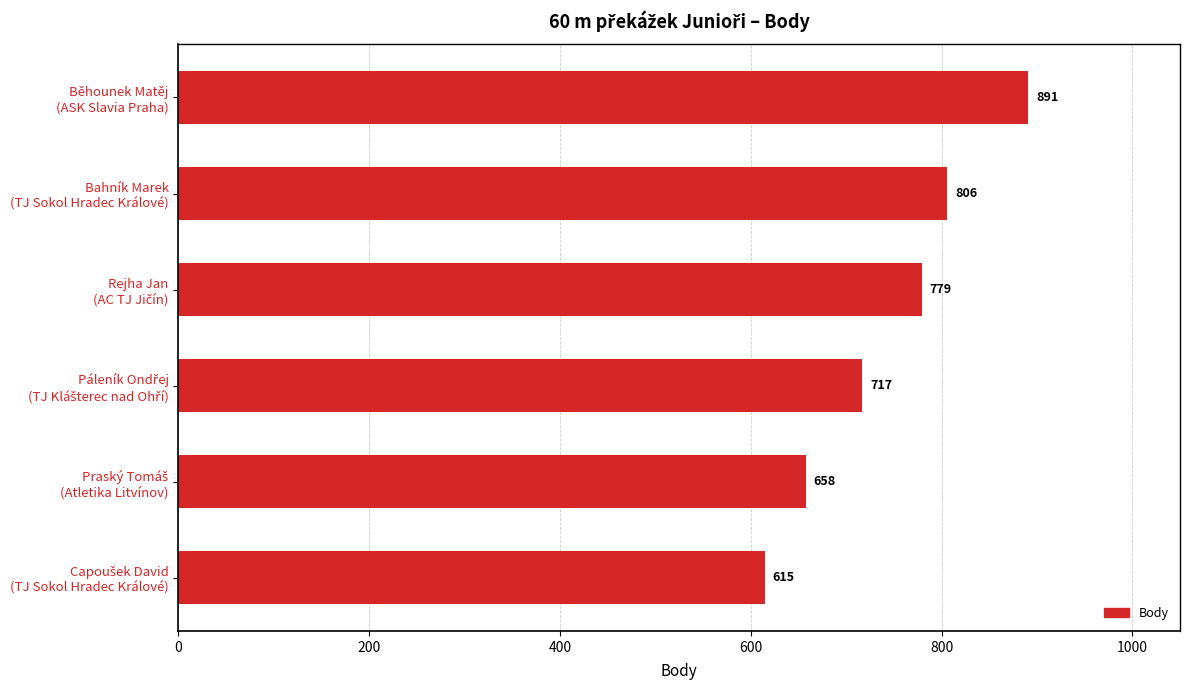

How many values are below 779?

3